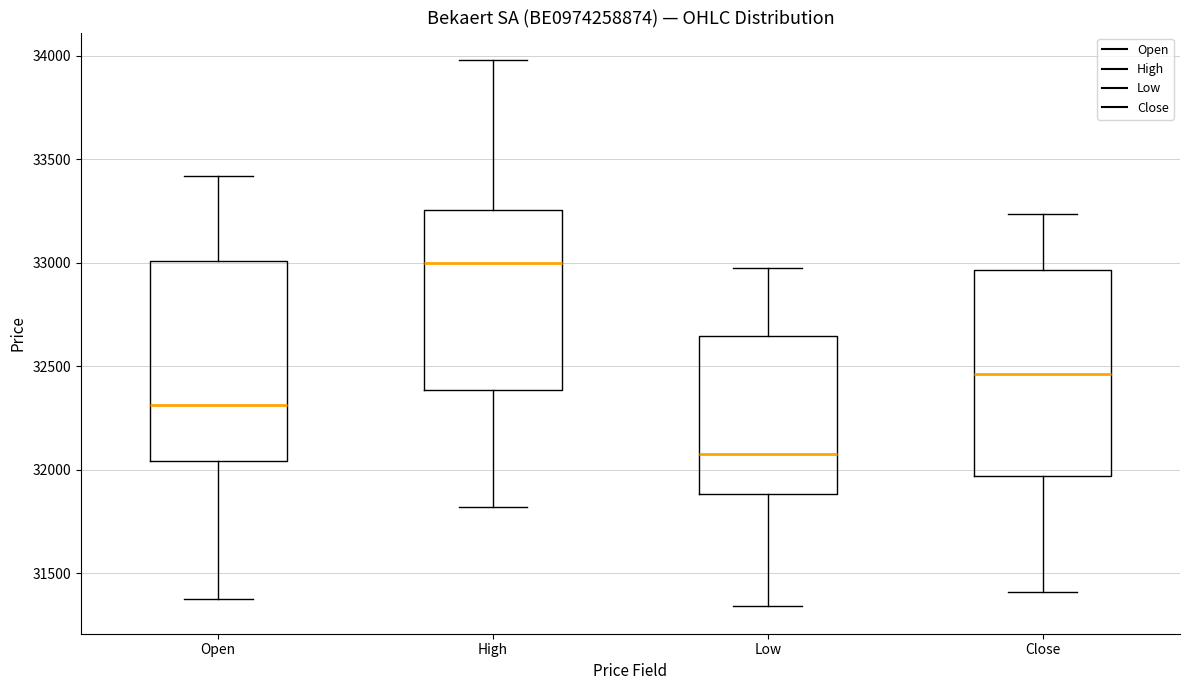

Which box has the lowest median line?

Low